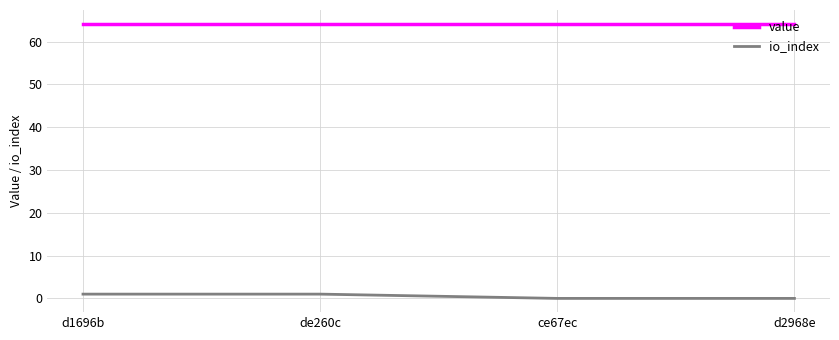

True or false: io_index and value cross at least once.

False